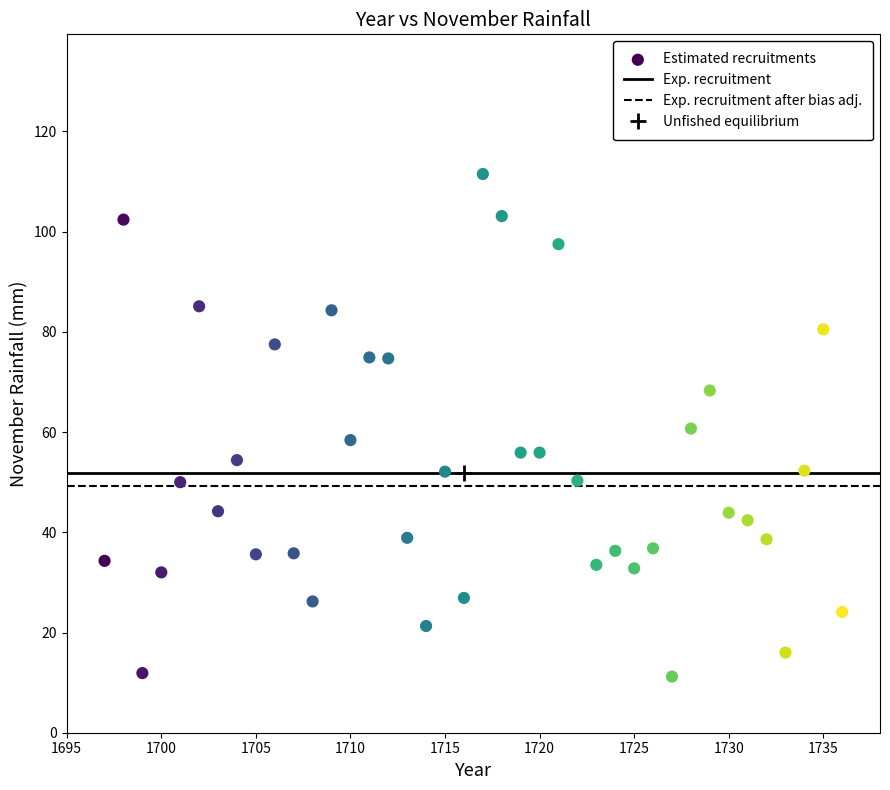

What is the range of Y values (max minus min)?

100.3